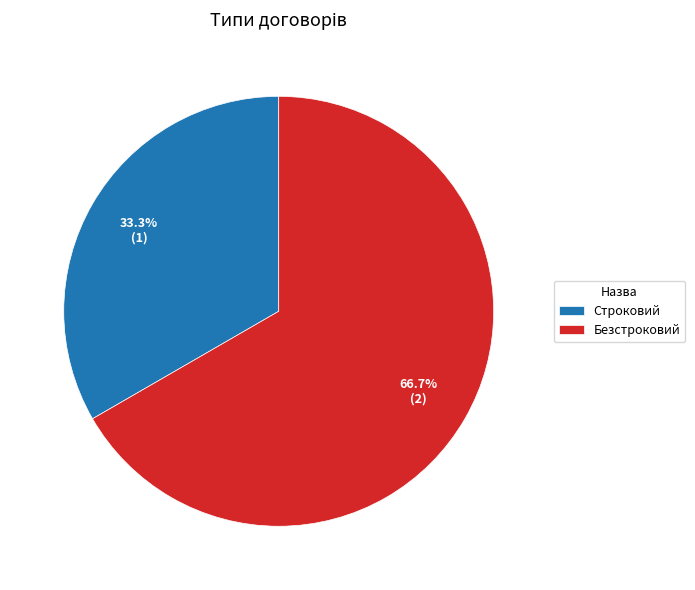

To the nearest percent, what is the difference between the largest and smallest slice percentages?

33%